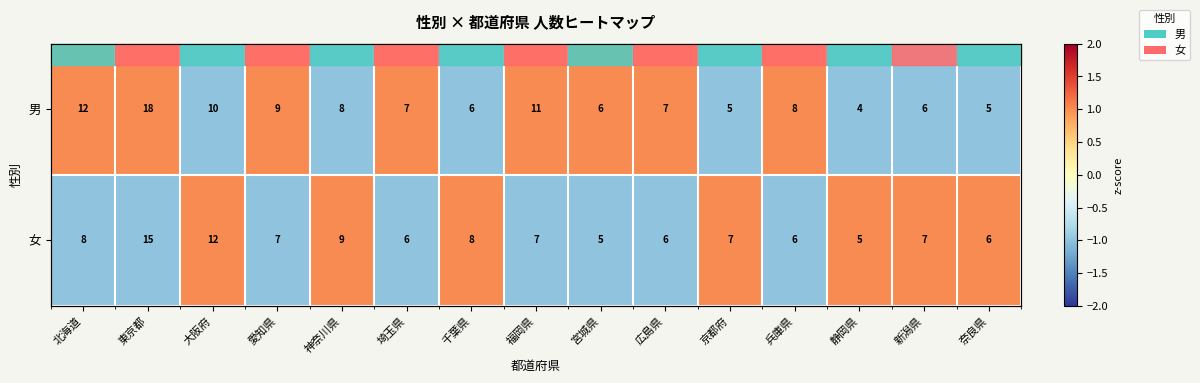

At how many categories does at least one series exceed 0?

15